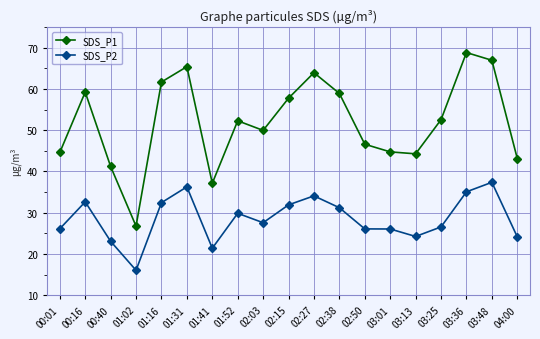

The value of SDS_P1 at 01:31 is 65.4. True or false?

True